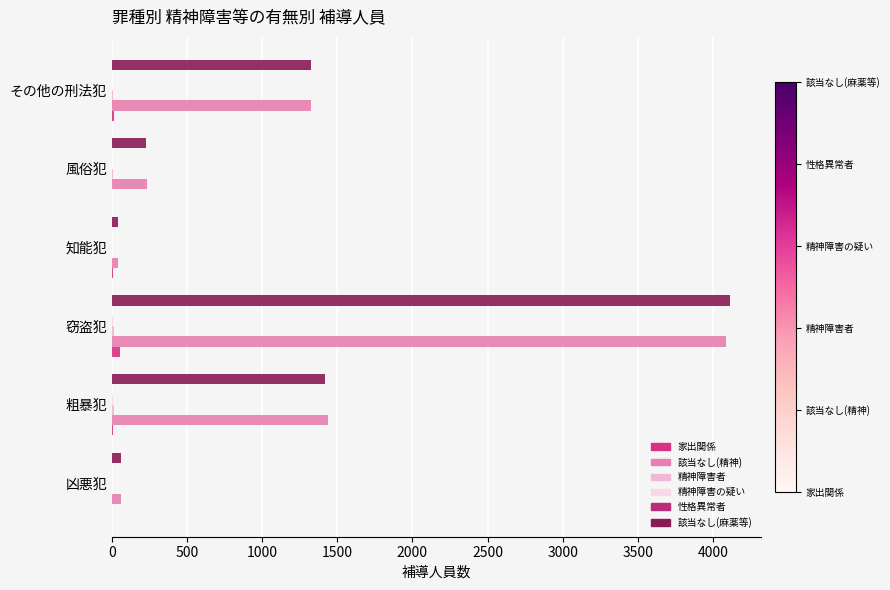

How many data points does each series have?

6